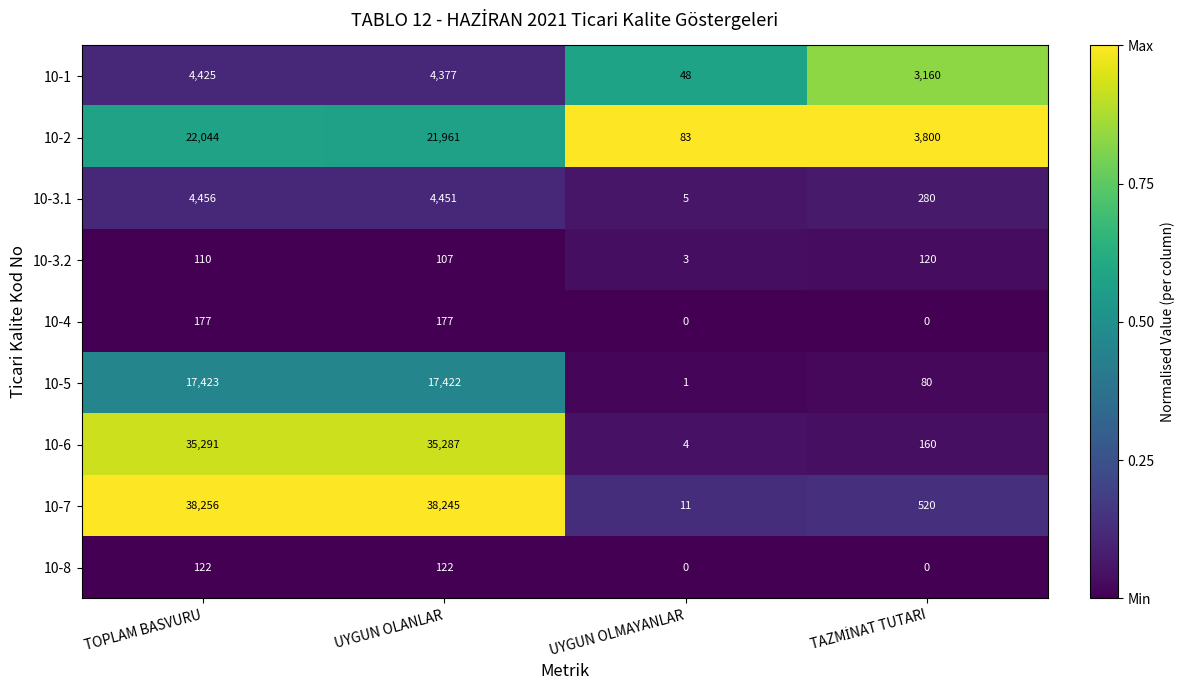

Is it true that 10-2 equals 135 at UYGUN OLMAYANLAR?

False